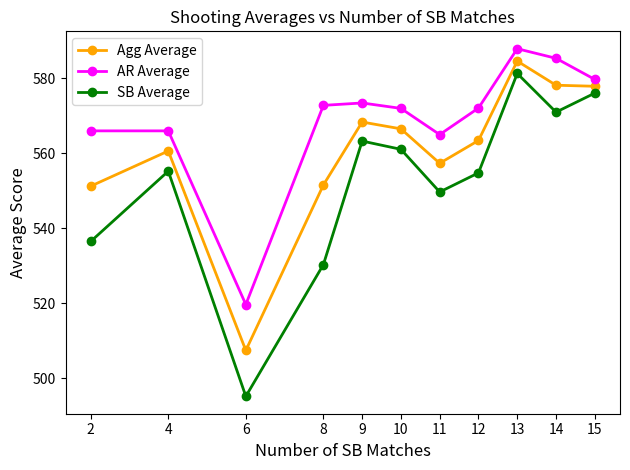

Where is SB Average nearest to the value 538?

2